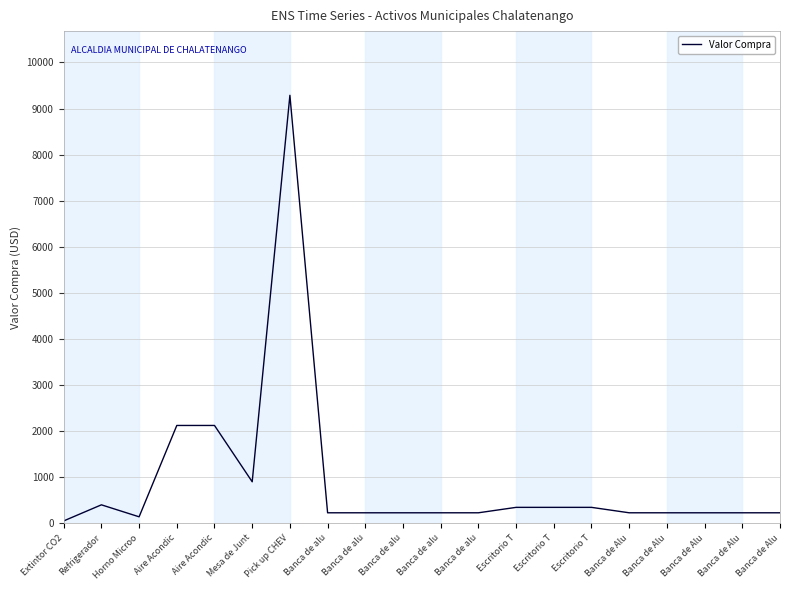

Rank the categories by value from highest to lowest.

Pick up CHEV, Aire Acondic, Aire Acondic, Mesa de Junt, Refrigerador, Escritorio T, Escritorio T, Escritorio T, Banca de alu, Banca de alu, Banca de alu, Banca de alu, Banca de alu, Banca de Alu, Banca de Alu, Banca de Alu, Banca de Alu, Banca de Alu, Horno Microo, Extintor CO2